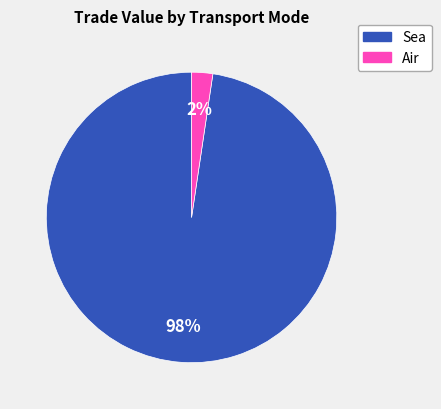

To the nearest percent, what is the average slice percentage?

50%